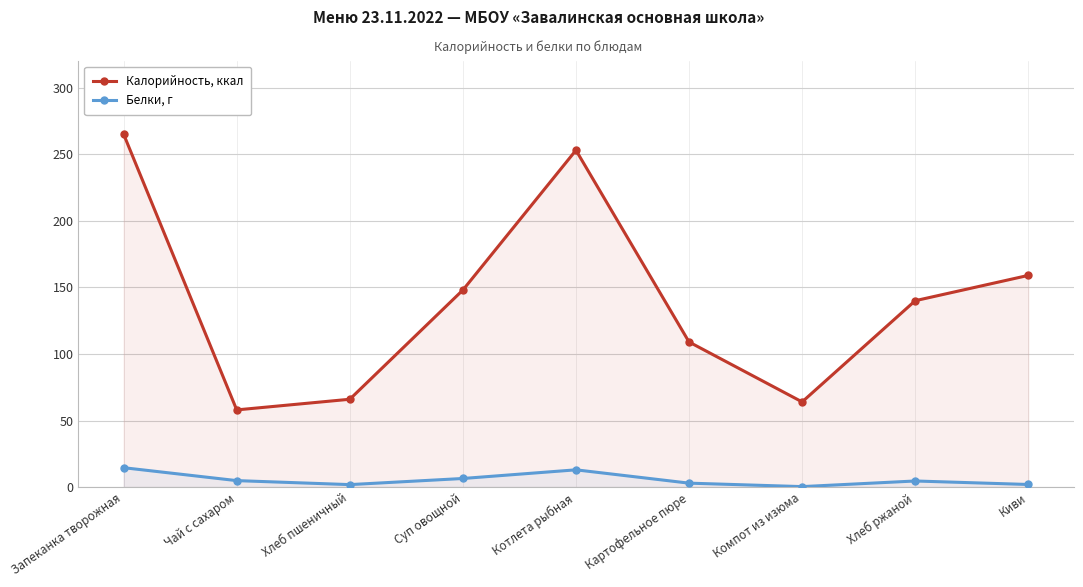

At which category is the sum across all series the highest?

Запеканка творожная